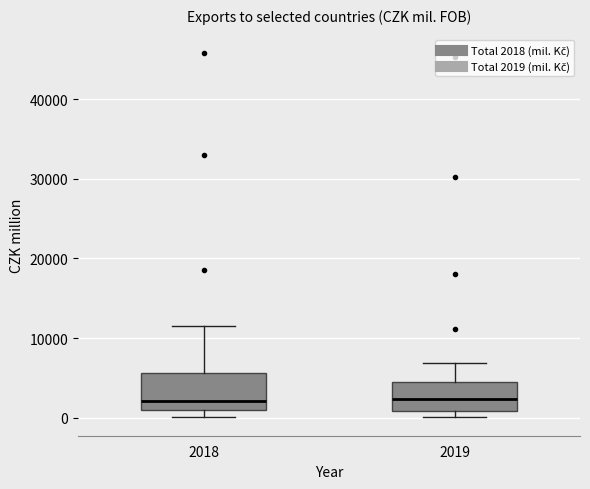

Reading left to right, read every box against the y-axis: the position of its median line, the range the box covers, and the ends of its whiskers. The values are not printed on the chart, so give them approximately, as read against the axis.

2018: median 2000, box 1000 to 6000, whiskers 0 to 12000
2019: median 2000, box 1000 to 4000, whiskers 0 to 7000